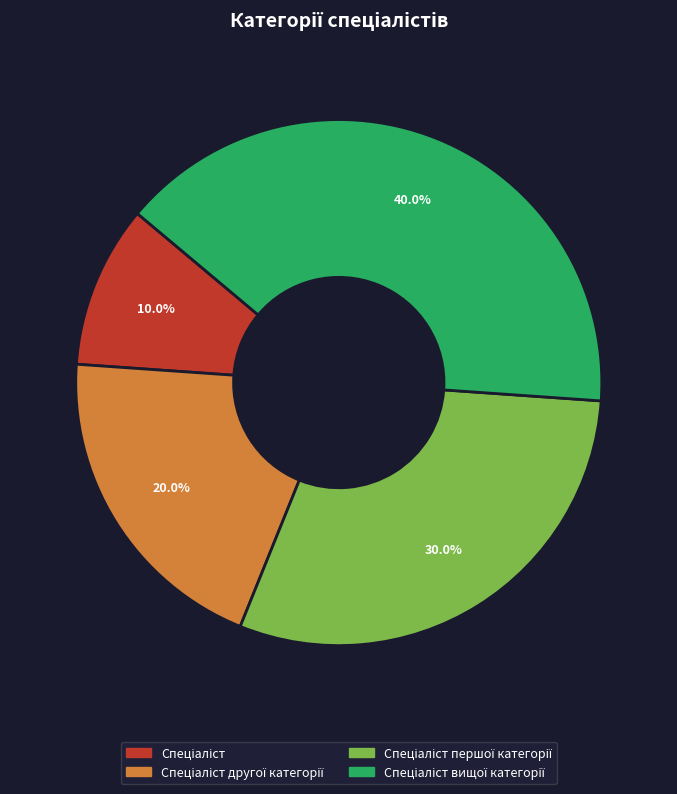

Does any single category account for the majority?

No